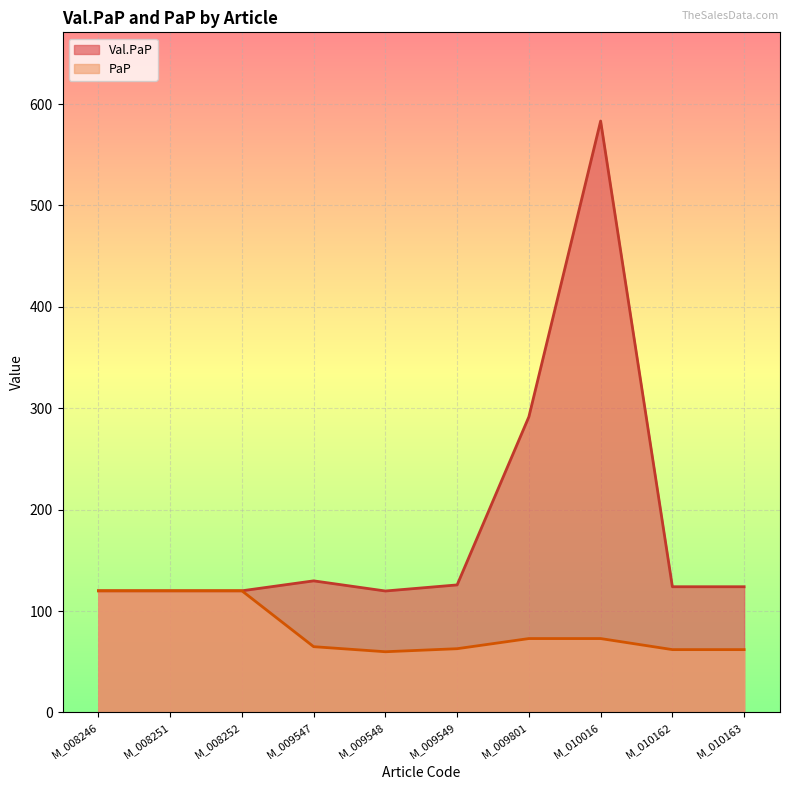

How many data points in PaP are less than 72?

5